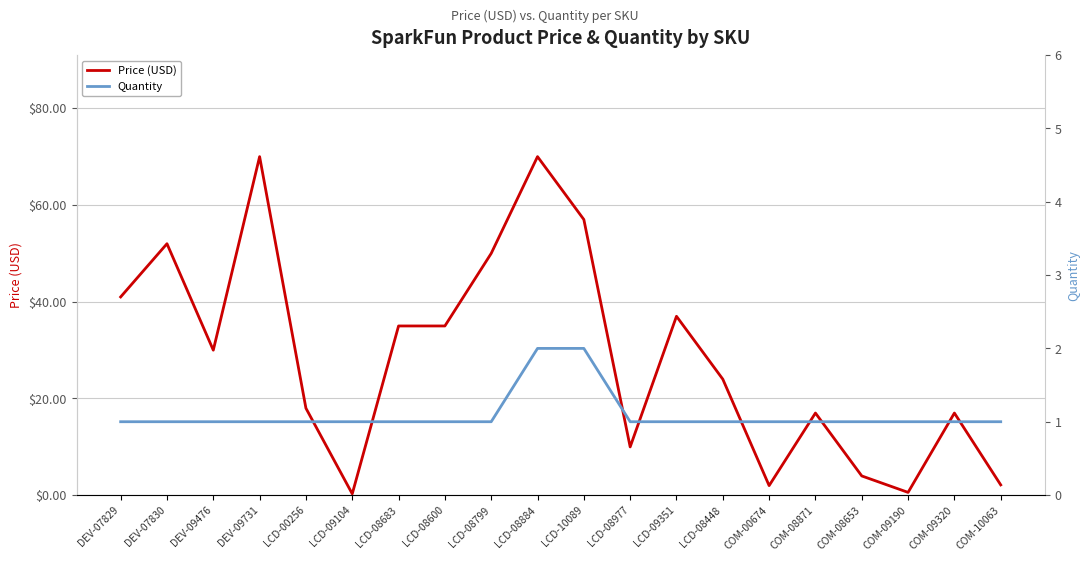

What are all the series names shown in the legend?

Price (USD), Quantity